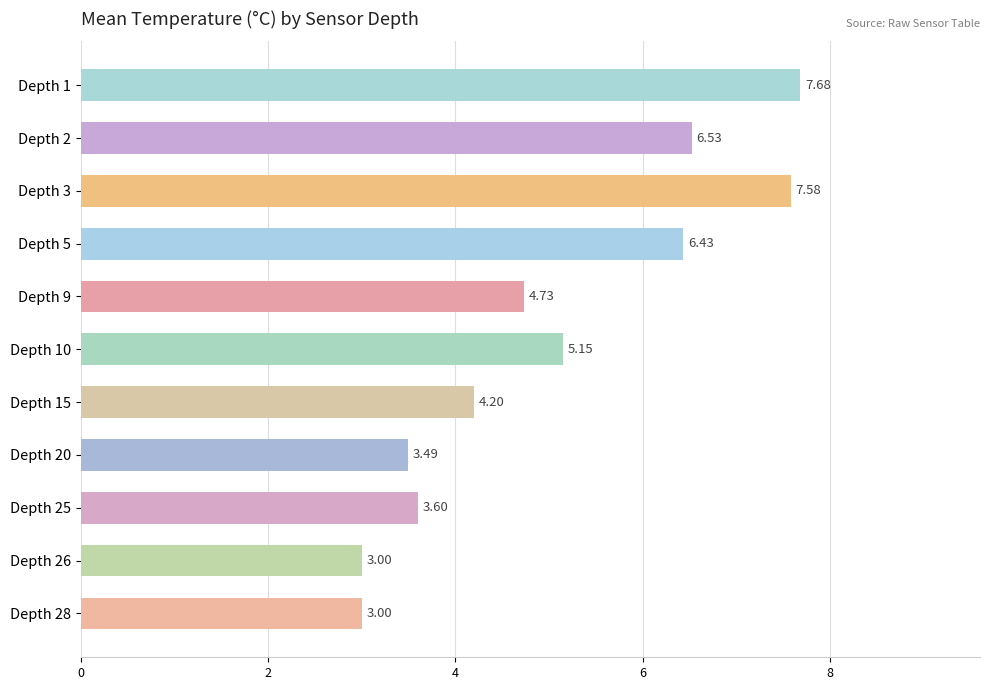

What is the sum of the values at Depth 26 and Depth 15?

7.2